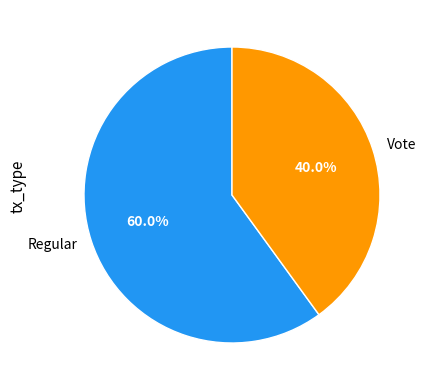

Count the number of slices in the pie.

2